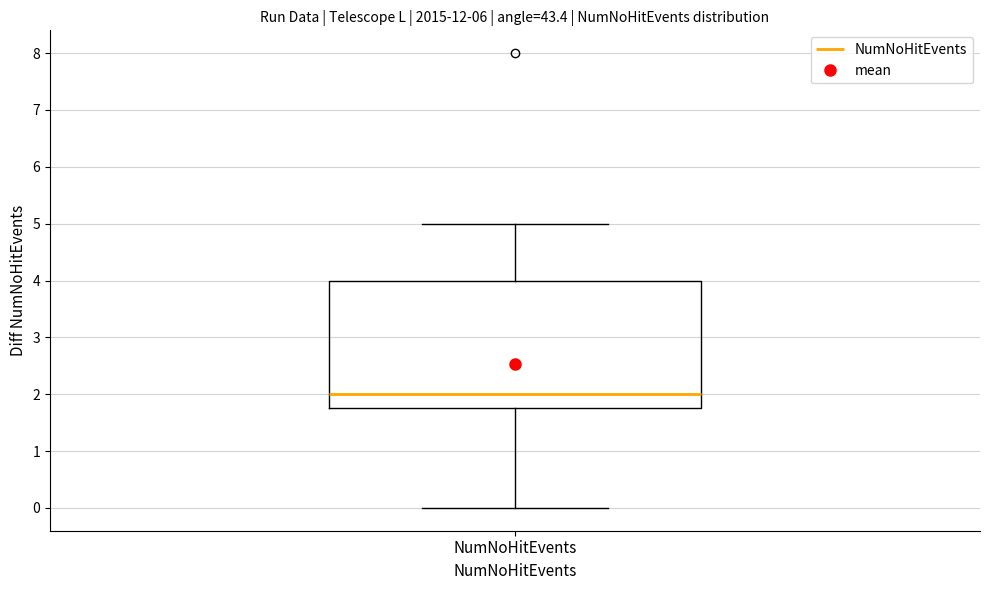

Where does the lower whisker of the box for NumNoHitEvents end on the y-axis? The values are not printed on the chart, so give them approximately, as read against the axis.

0.0